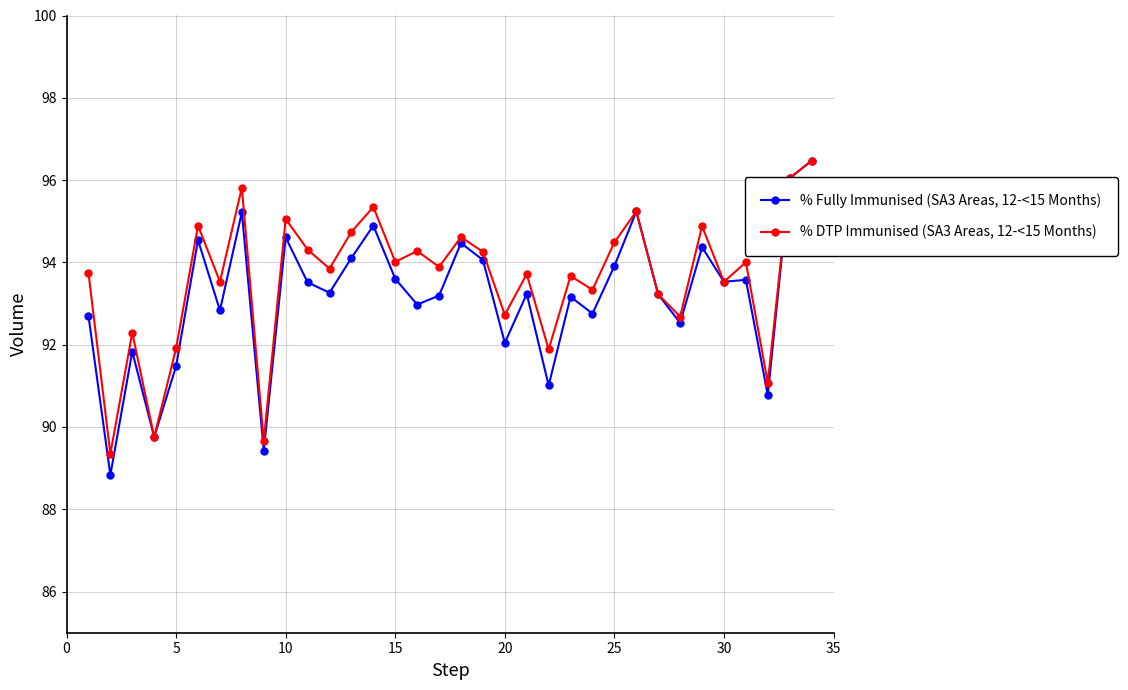

Which series has the largest range (max minus min)?

% Fully Immunised (SA3 Areas, 12-<15 Months)